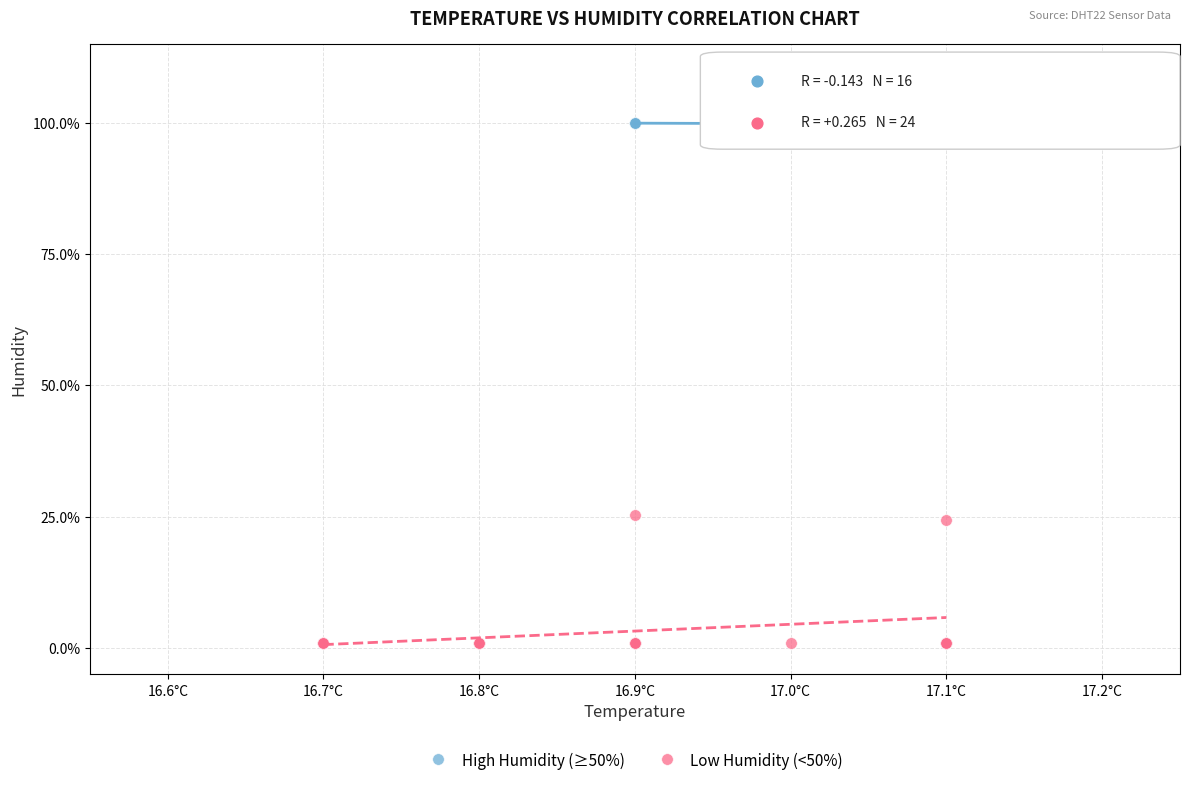

Which series reaches the minimum Y coordinate?

Low Humidity (<50%)